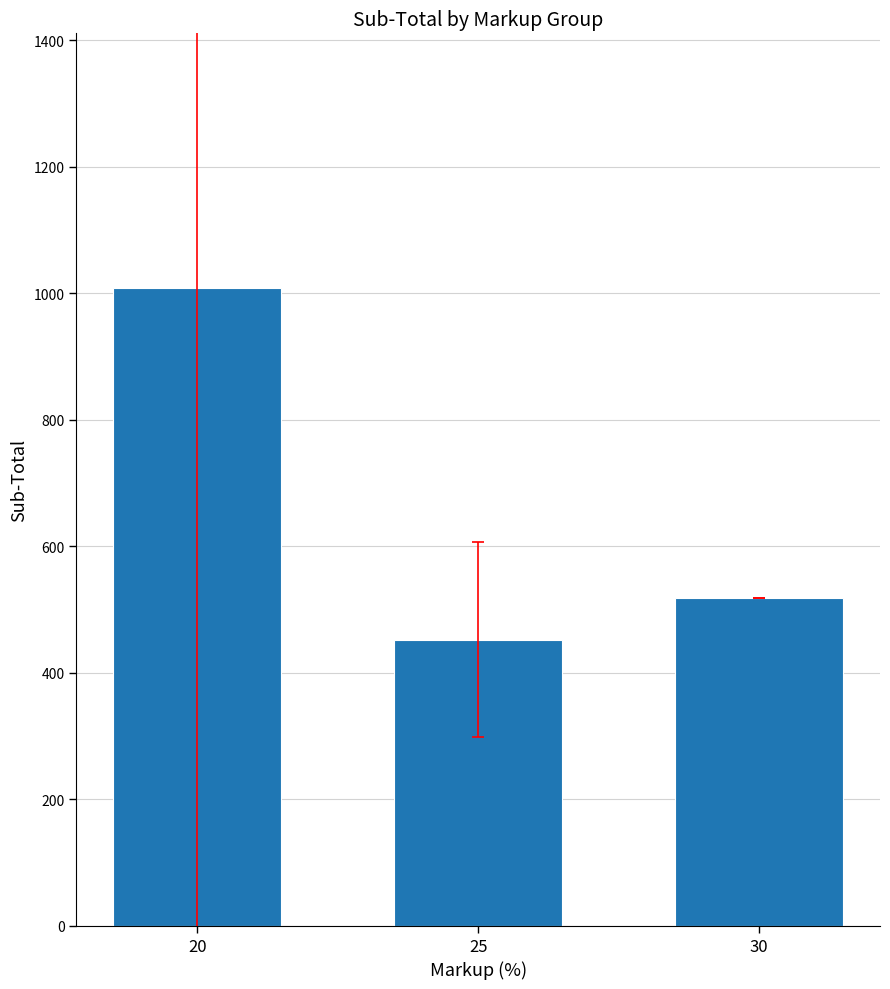

Between 20 and 25, which is larger?

20